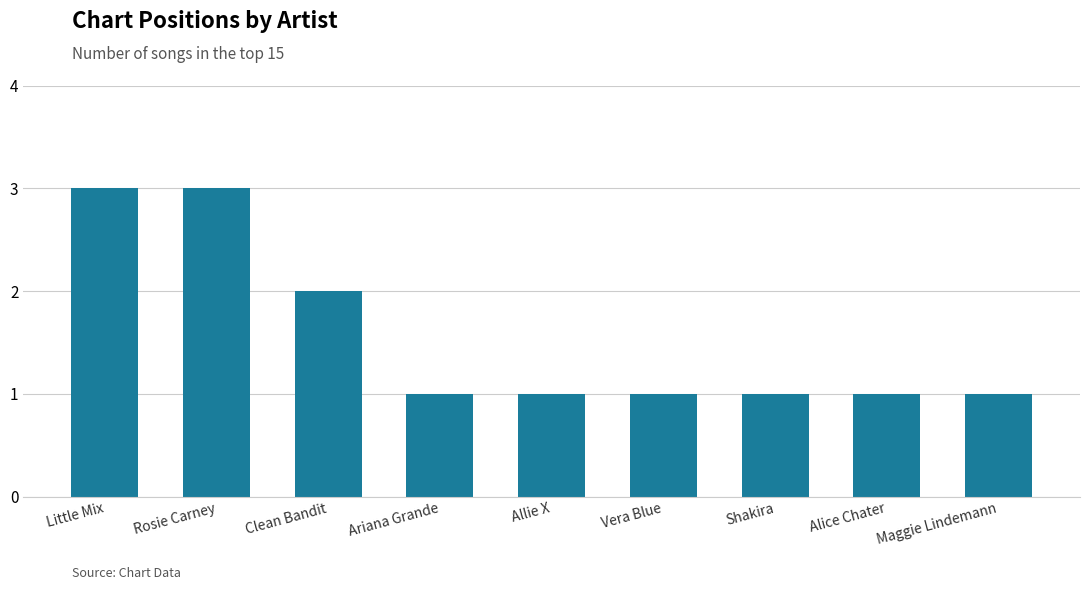

The chart shows a value of 3 at Clean Bandit. True or false?

False